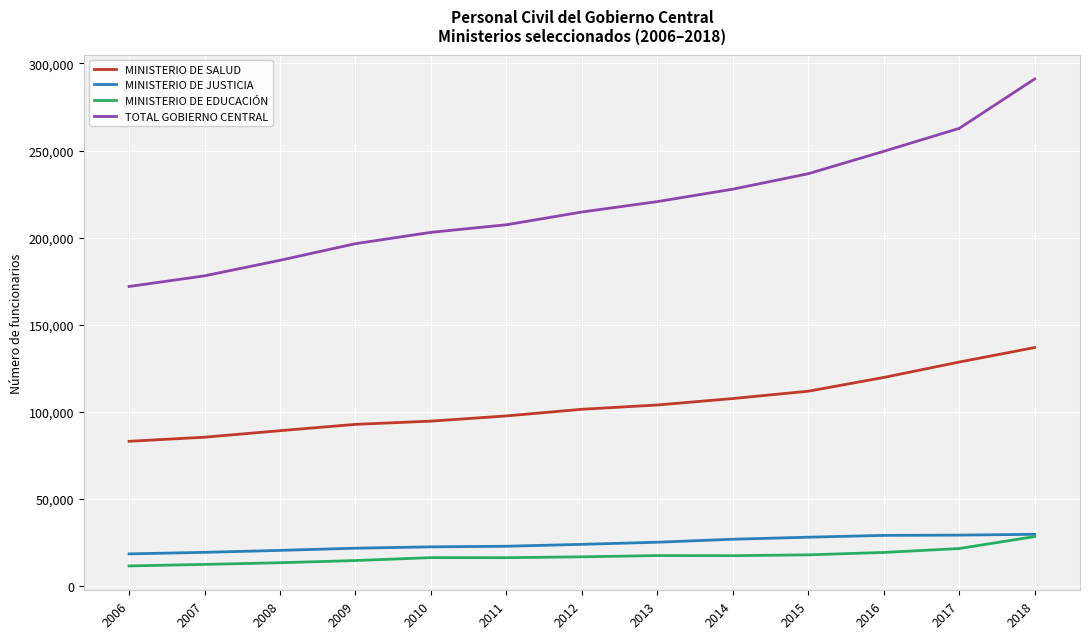

True or false: TOTAL GOBIERNO CENTRAL and MINISTERIO DE SALUD cross at least once.

False